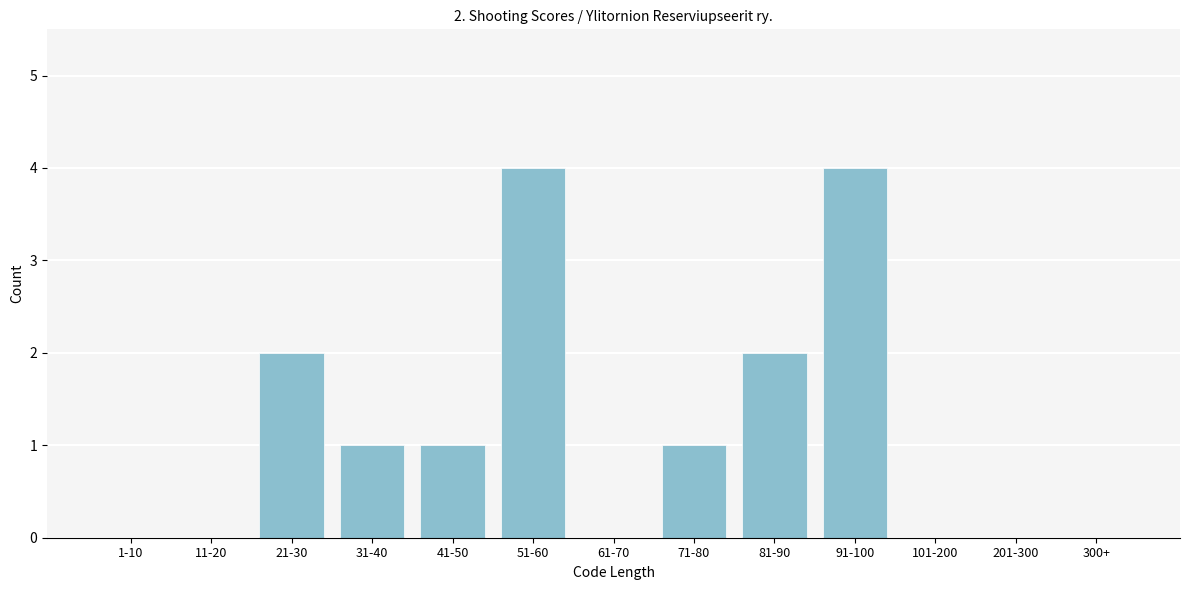

Reading left to right, extract all data points from this chart.

1-10=0	11-20=0	21-30=2	31-40=1	41-50=1	51-60=4	61-70=0	71-80=1	81-90=2	91-100=4	101-200=0	201-300=0	300+=0